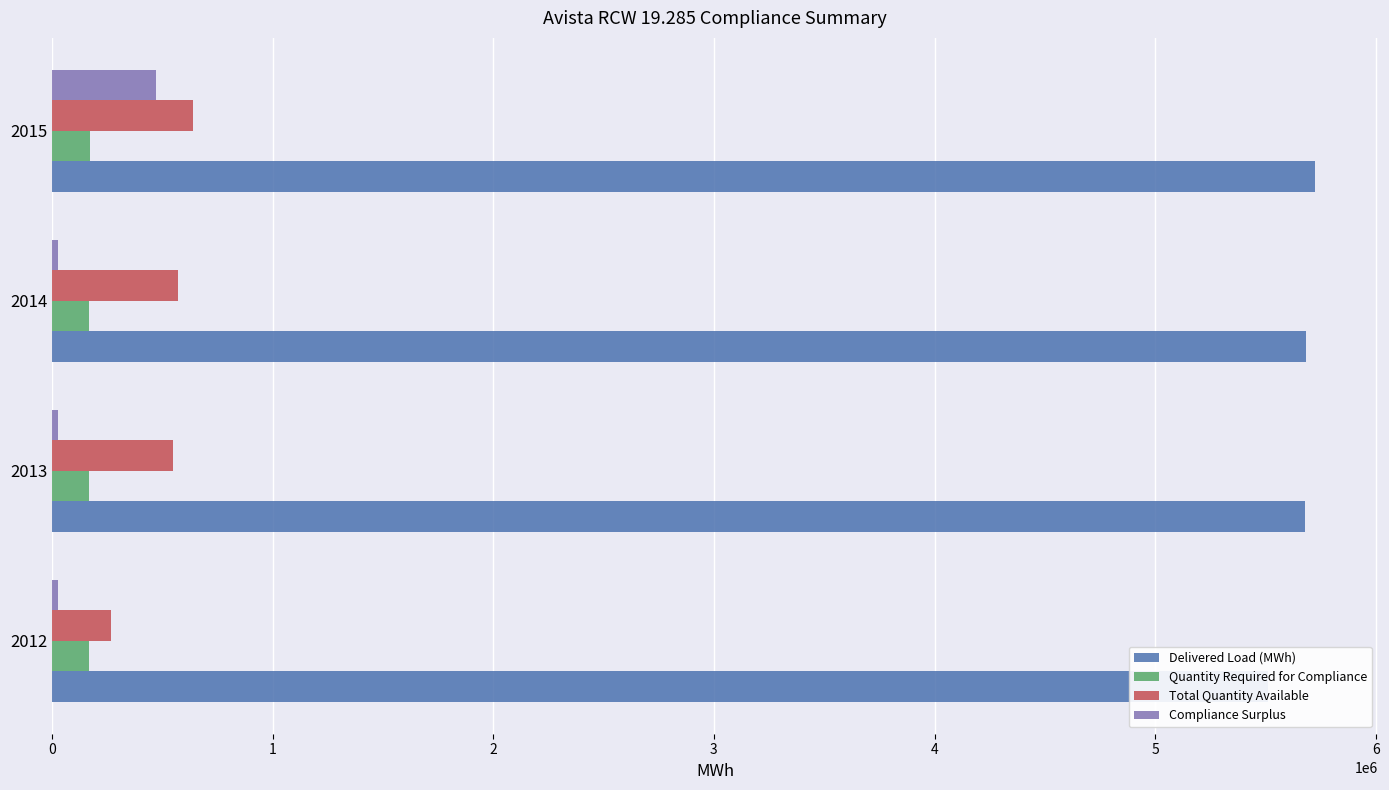

What is the difference between the second highest and minimum values in the Delivered Load (MWh) series?

172562.0